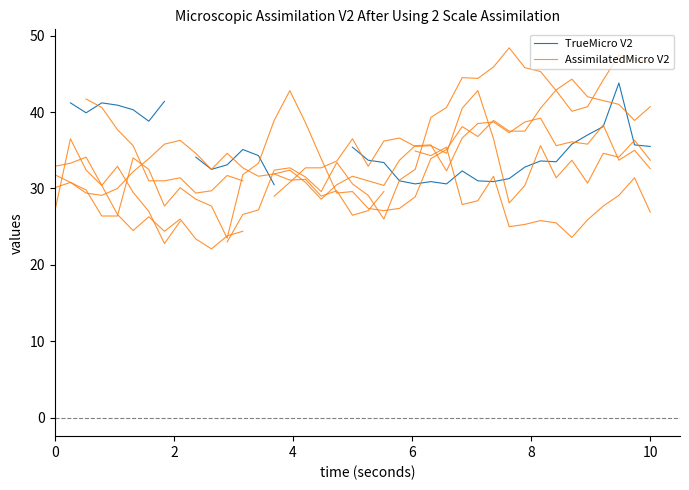

Rank the series by their average value, from highest to lowest.

TrueMicro V2, AssimilatedMicro V2